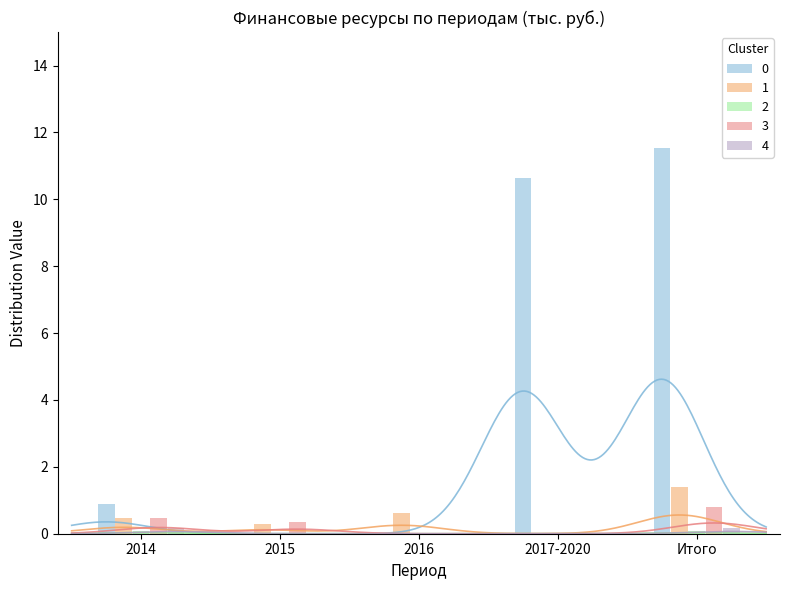

What is the difference between the 0 values at Итого and 2014?

10.6